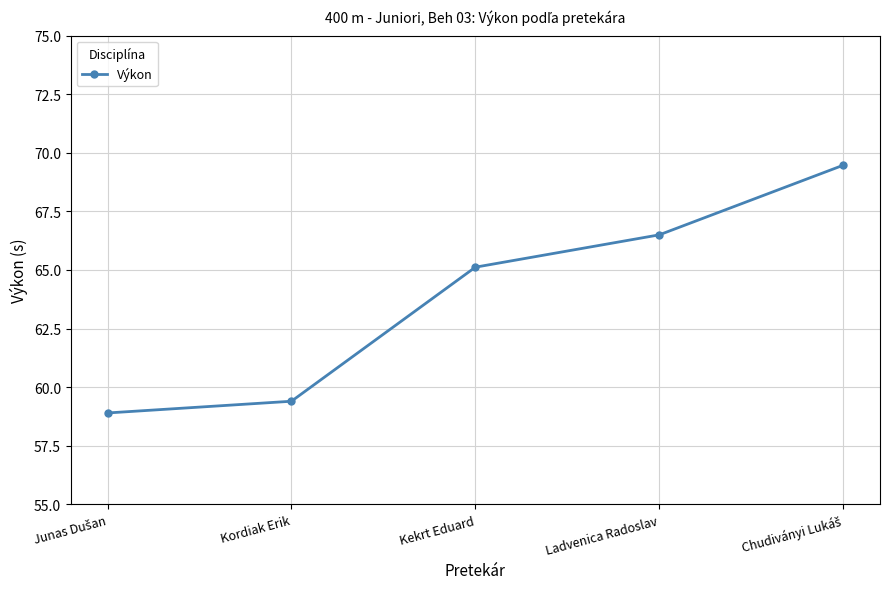

What is the sum of the values at Kordiak Erik and Ladvenica Radoslav?

125.9